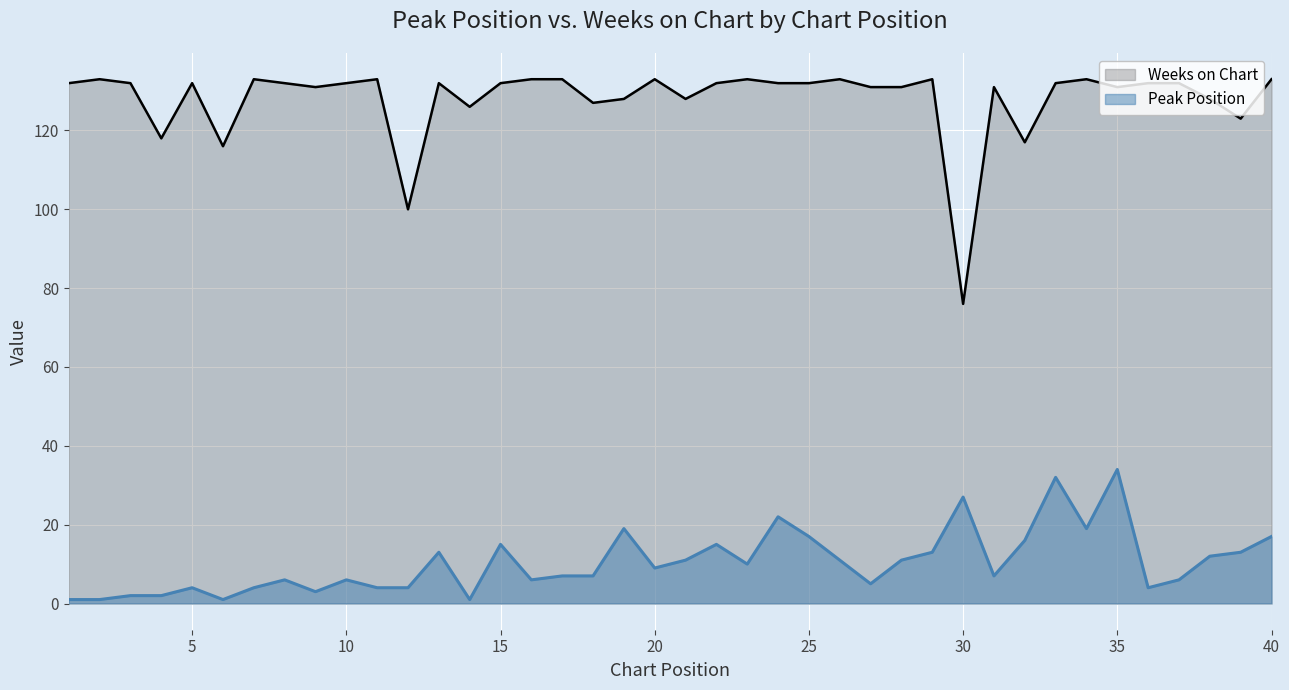

True or false: Peak Position has more than 2 interior local peaks.

True